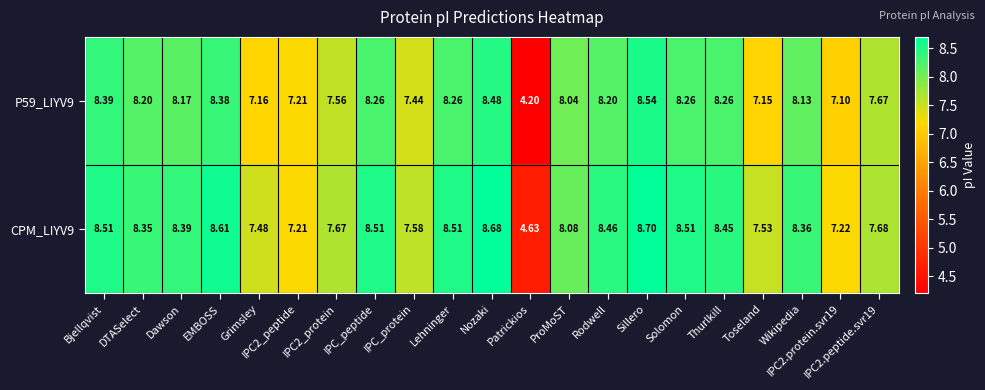

Count the number of data series in this chart.

2